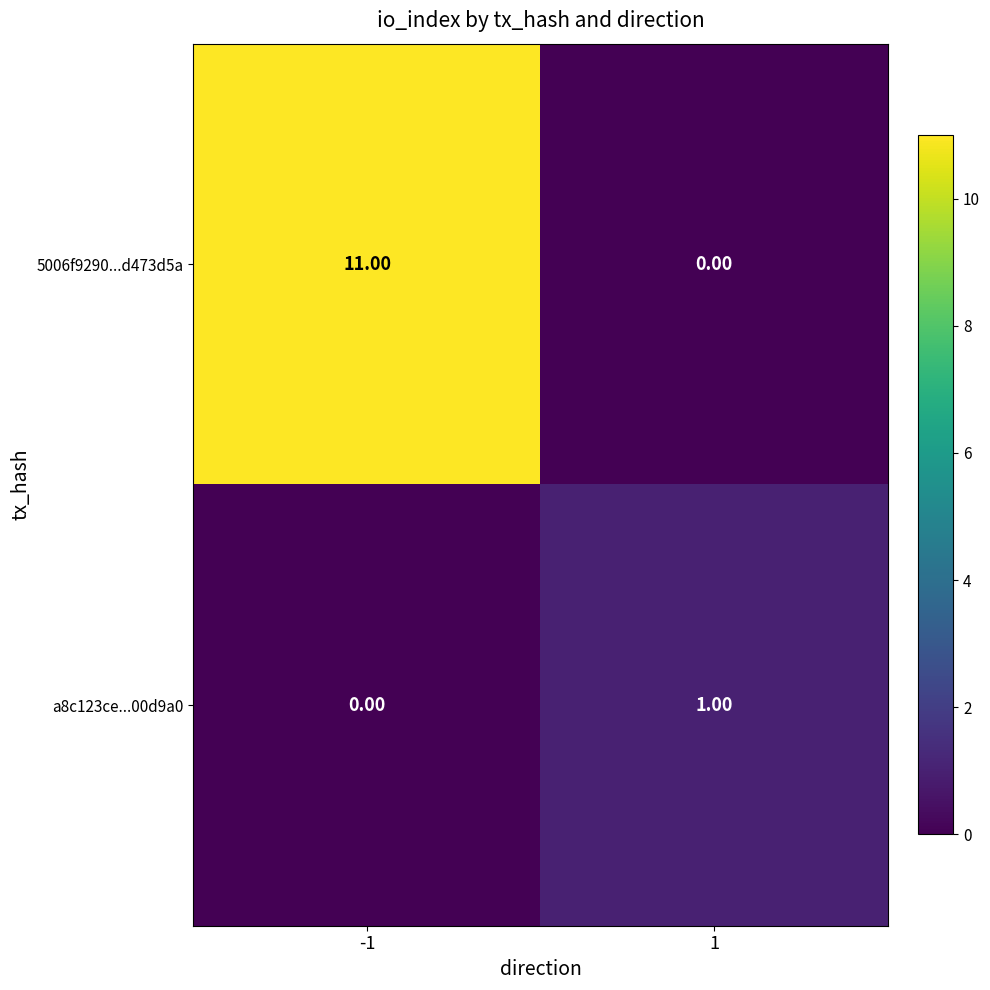

Between -1 and 1, which series saw the biggest shift?

5006f9290...d473d5a